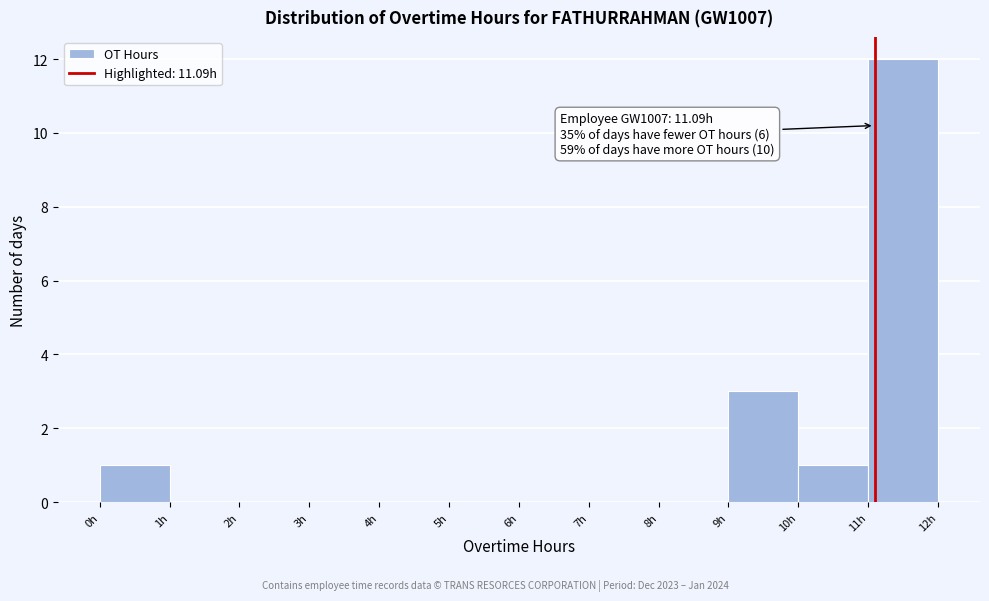

Over which range of the x-axis is the bar tallest?

11 to 12